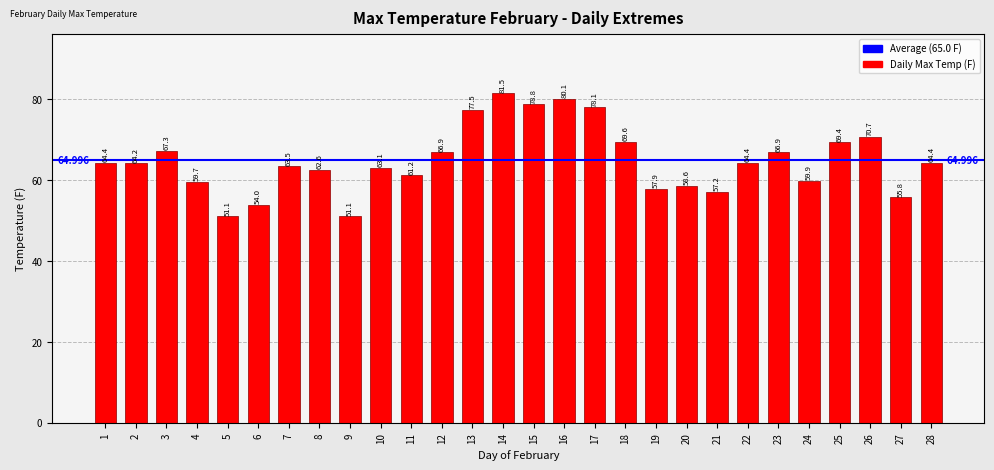

How many data points does each series have?

28